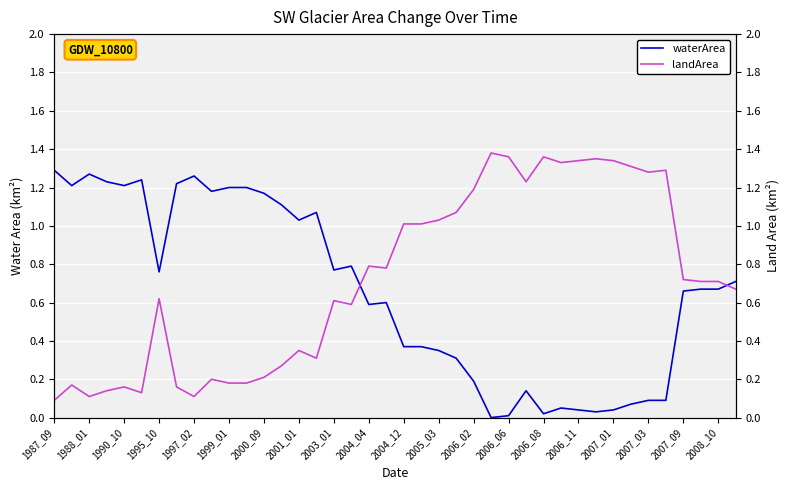

True or false: landArea has more than 2 points higher than both neighbors.

True